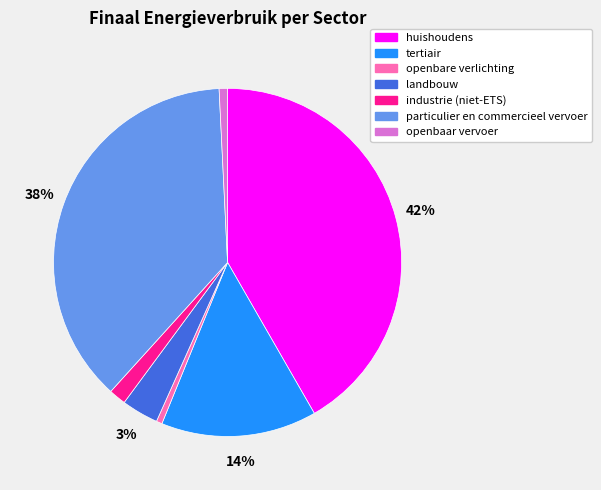

Do industrie (niet-ETS) and particulier en commercieel vervoer together represent more than half of the pie?

No